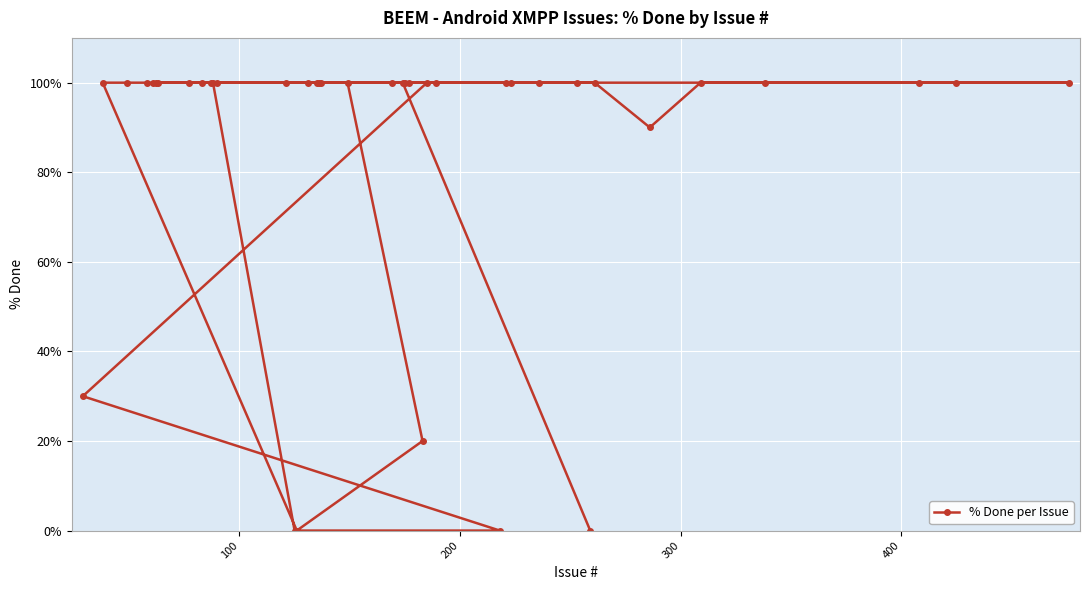

What is the value of the 26th point from the left?

100